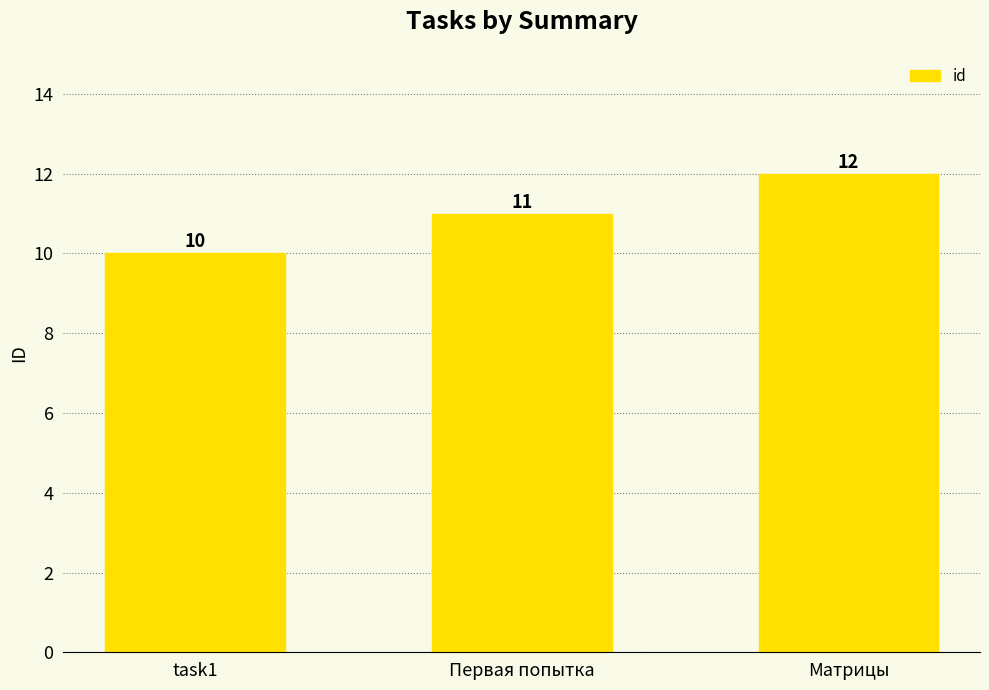

List the labels in order of value, smallest first.

task1, Первая попытка, Матрицы